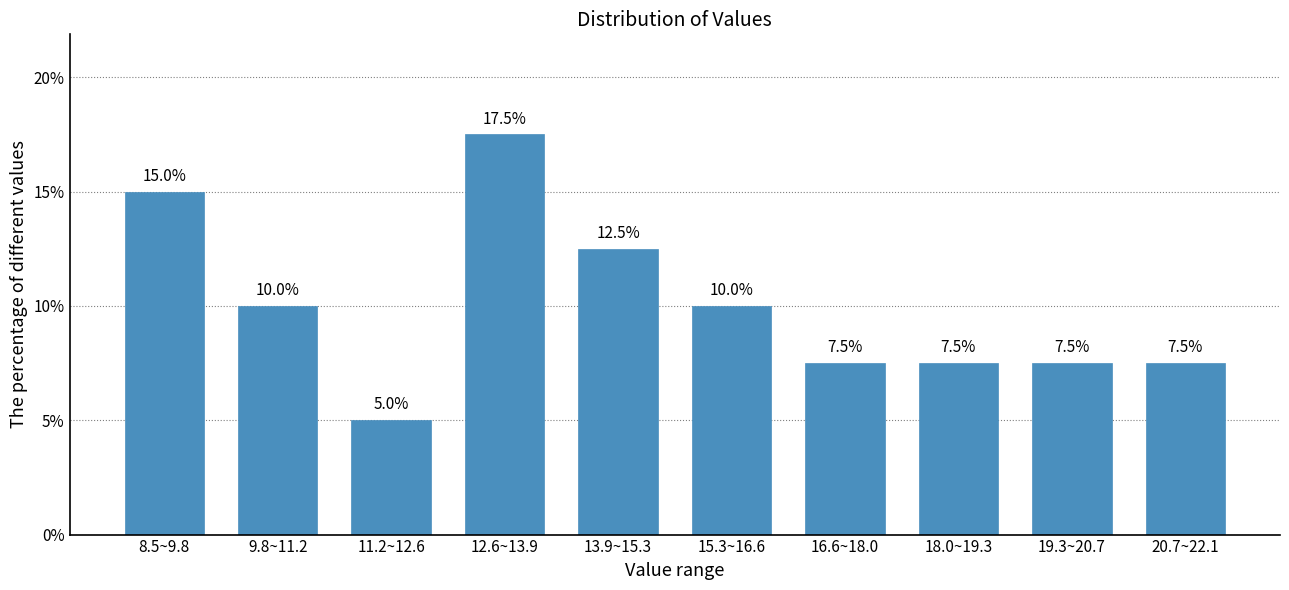

Reading left to right, transcribe all the data shown in this chart.

8.5~9.8=15.0	9.8~11.2=10.0	11.2~12.6=5.0	12.6~13.9=17.5	13.9~15.3=12.5	15.3~16.6=10.0	16.6~18.0=7.5	18.0~19.3=7.5	19.3~20.7=7.5	20.7~22.1=7.5